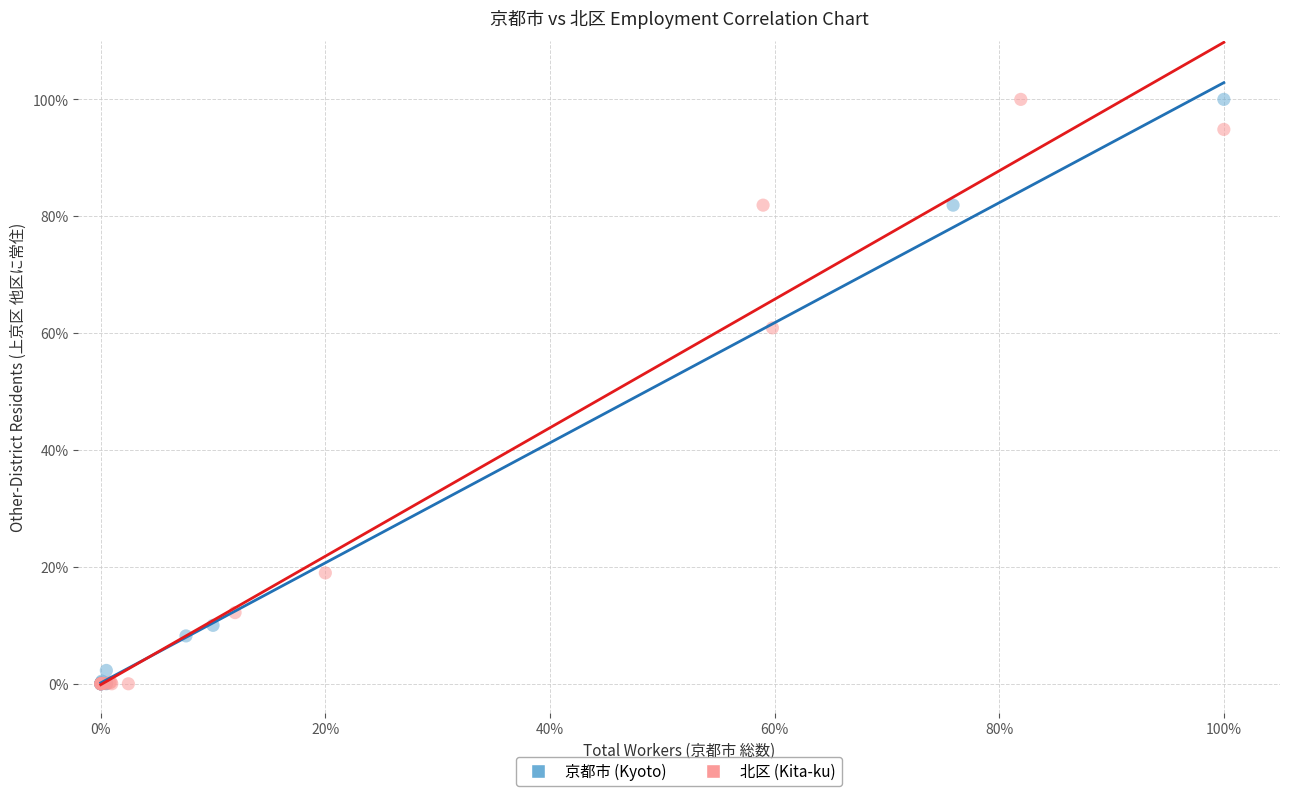

What are all the series names shown in the legend?

京都市 (Kyoto), 北区 (Kita-ku)